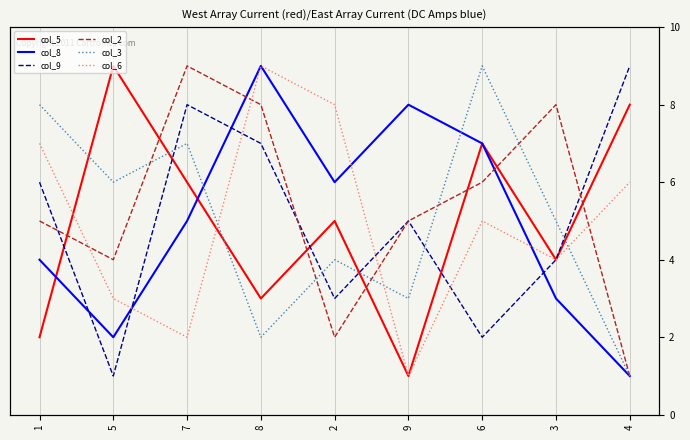

List the labels in order of col_6 value, smallest first.

9, 7, 5, 3, 6, 4, 1, 2, 8